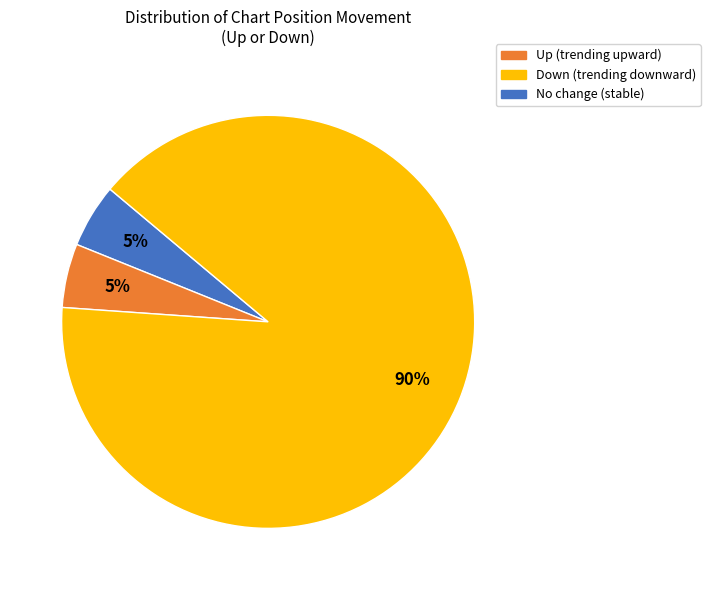

To the nearest percent, what is the average slice percentage?

33%